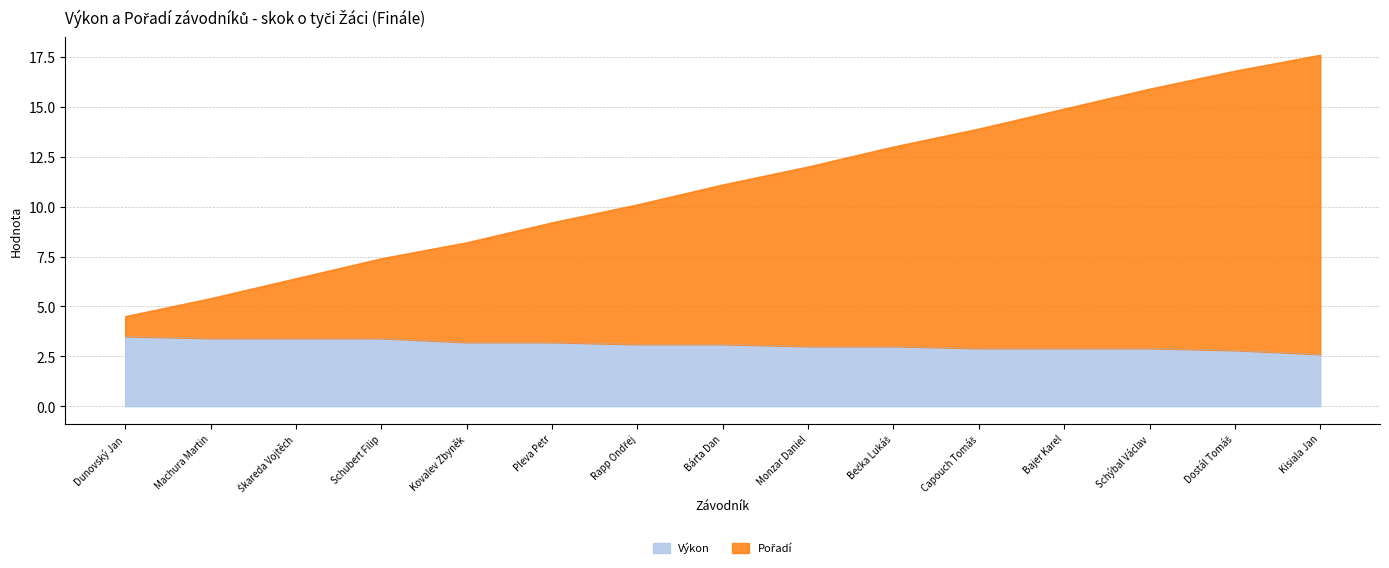

True or false: Výkon and Pořadí intersect in this chart.

False